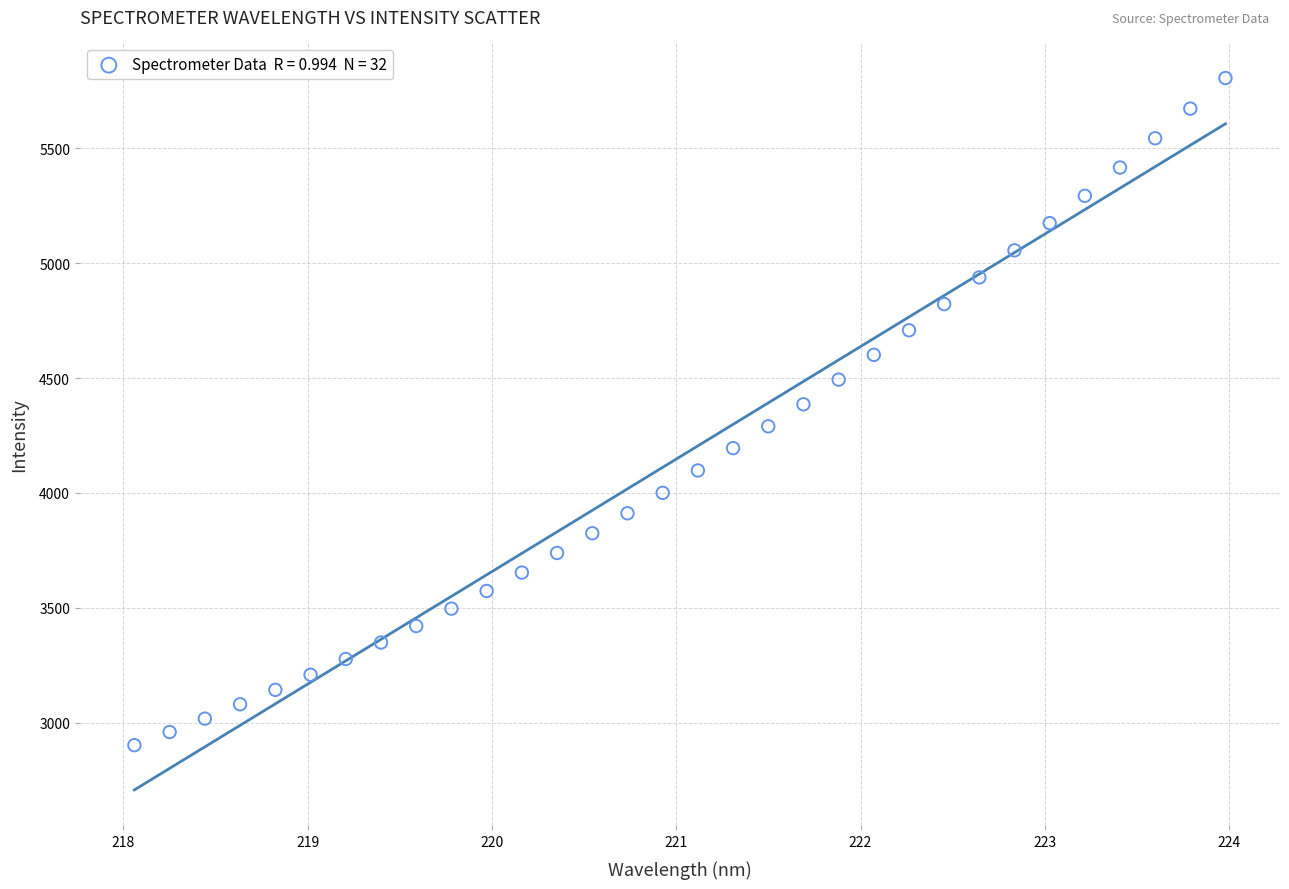

What is the range of X values (max minus min)?

5.9